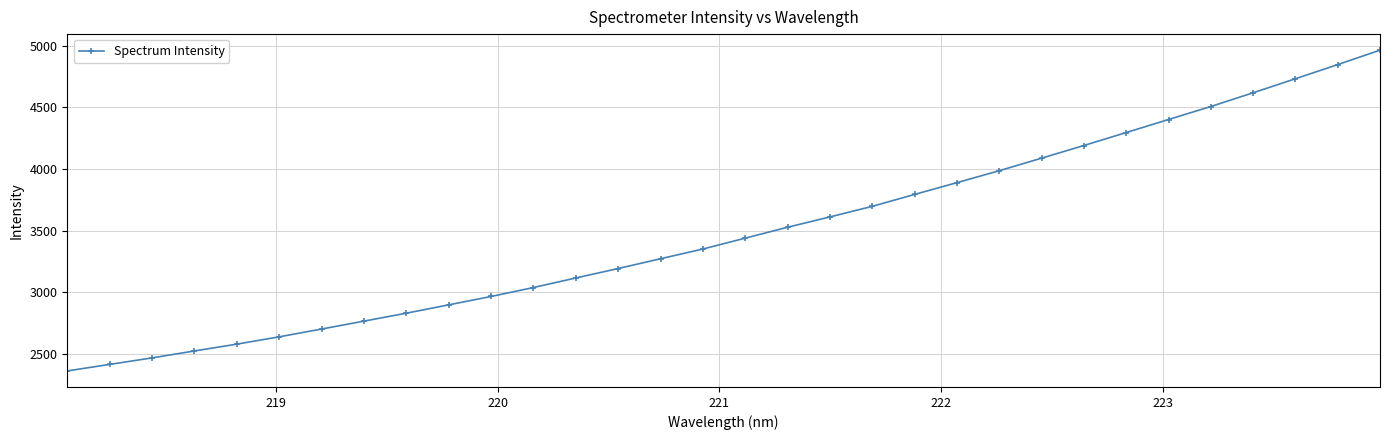

What is the value of the 25th point from the left?

4189.7